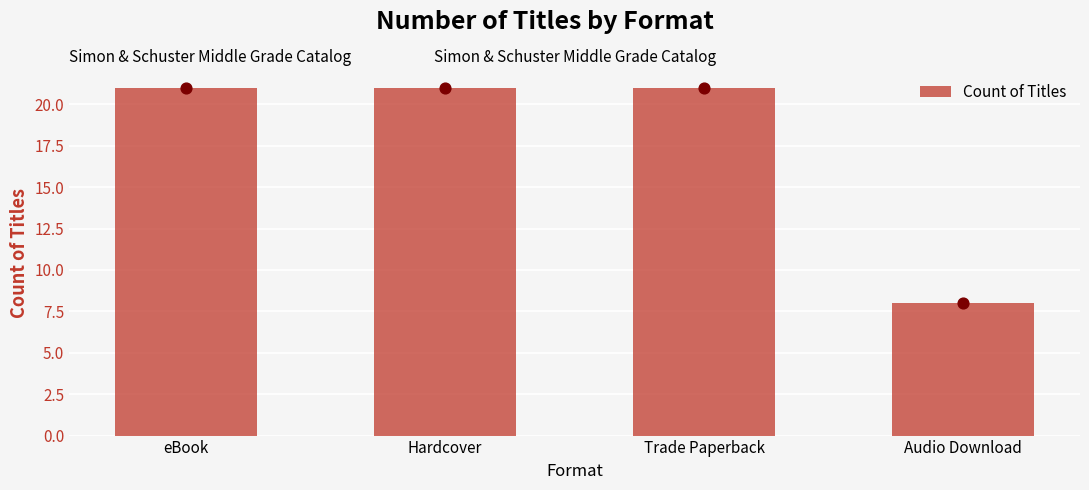

What is the change in value from Hardcover to Audio Download?

-13